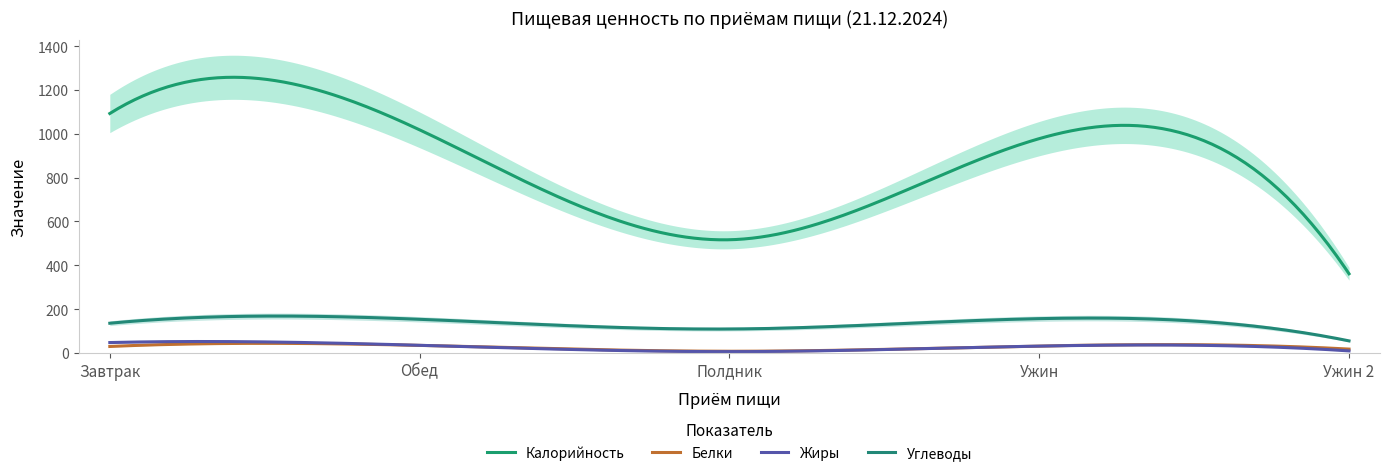

At how many categories does at least one series exceed 30?

5